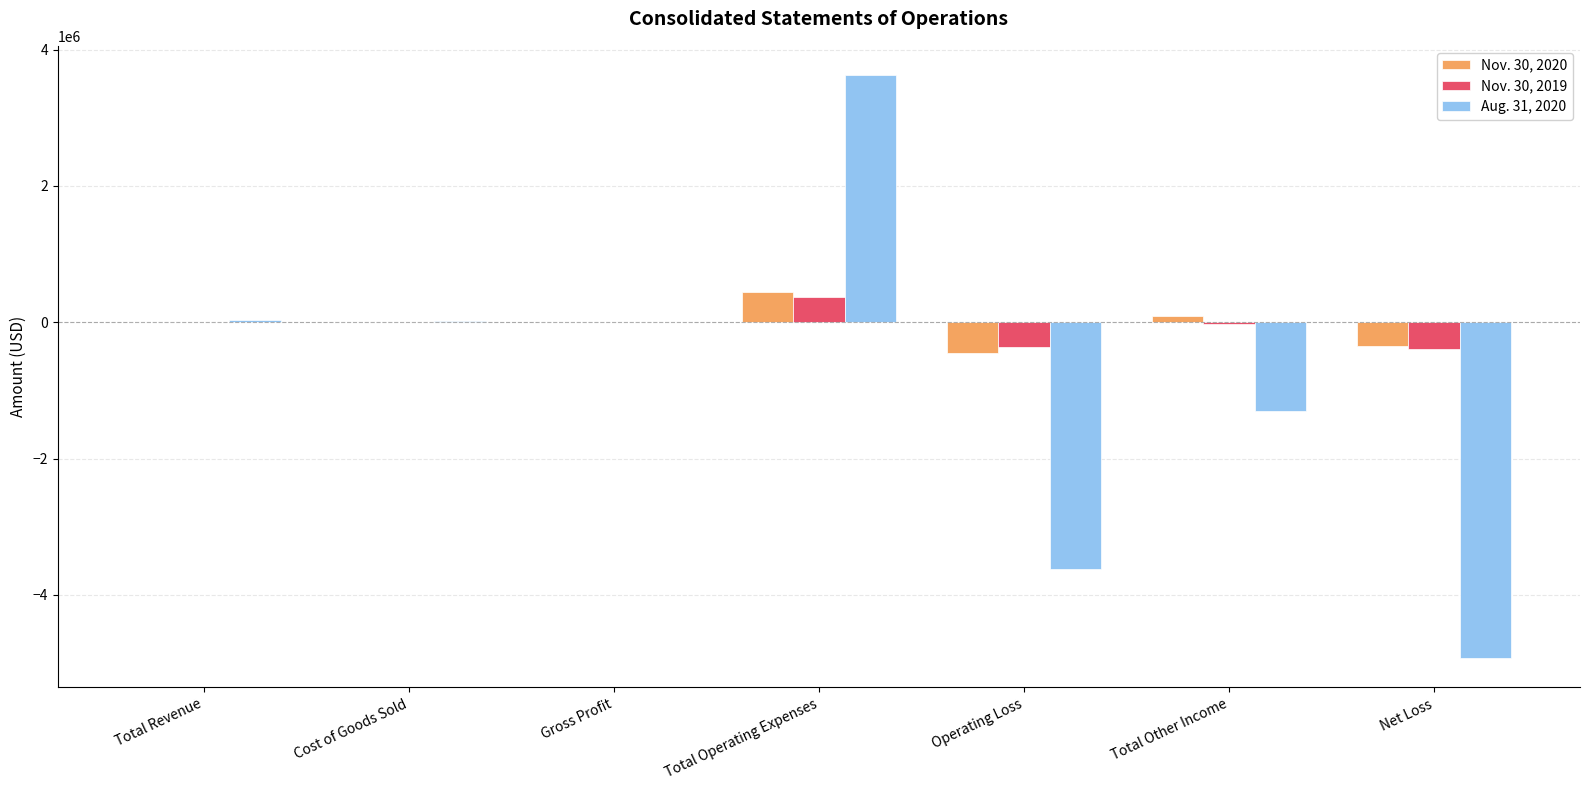

What is the sum of all Nov. 30, 2019 values?

-377075